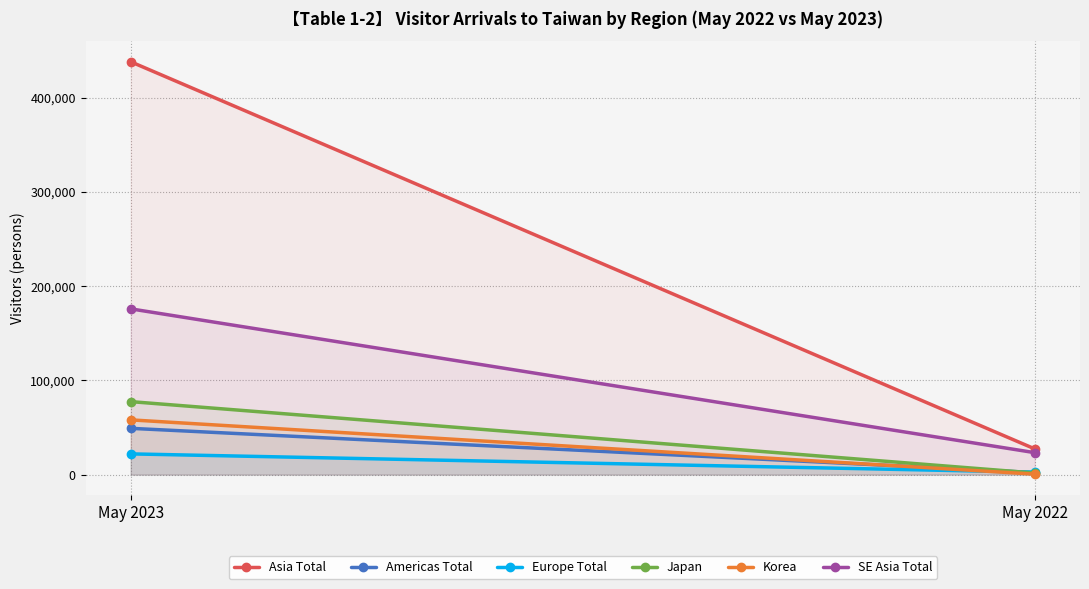

At which category does the chart reach its minimum across all series?

May 2022